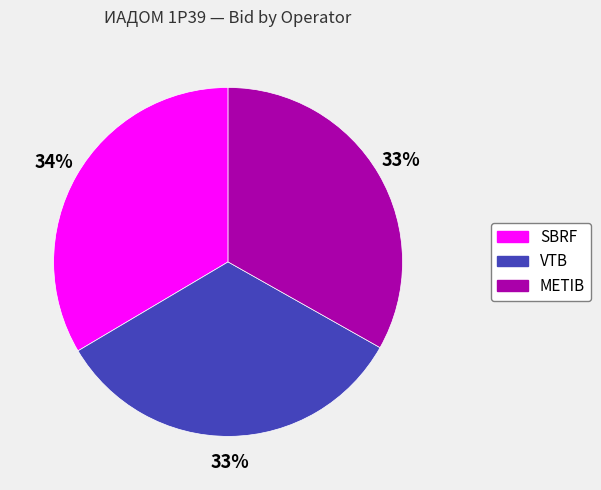

How many slices are in this pie chart?

3